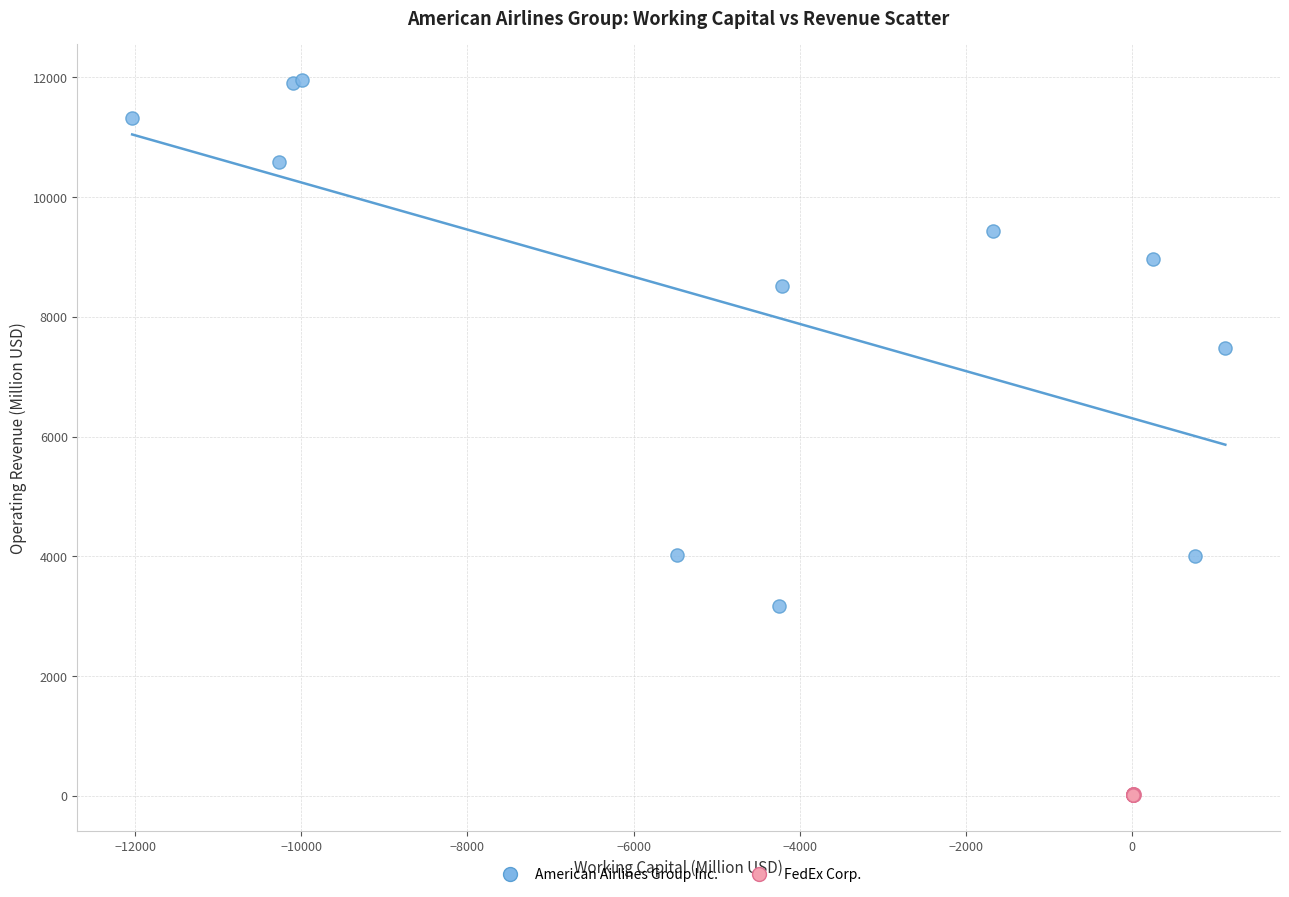

Which series reaches the maximum Y coordinate?

American Airlines Group Inc.